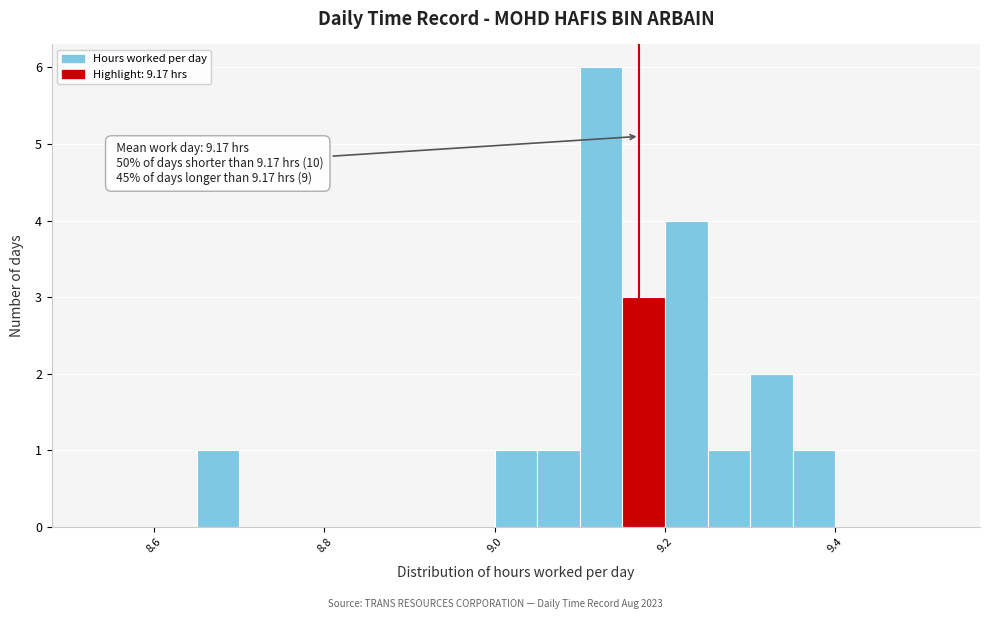

Around what value on the x-axis is the tallest bar? Give the approximate position of its centre, as read against the axis.

9.12